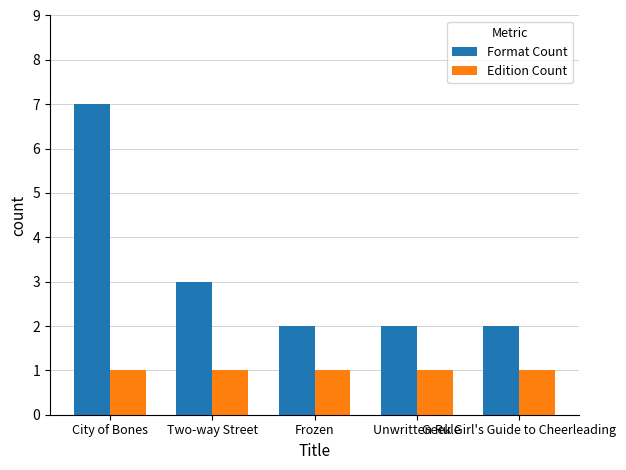

At Geek Girl's Guide to Cheerleading, list the series in order from largest to smallest.

Format Count, Edition Count